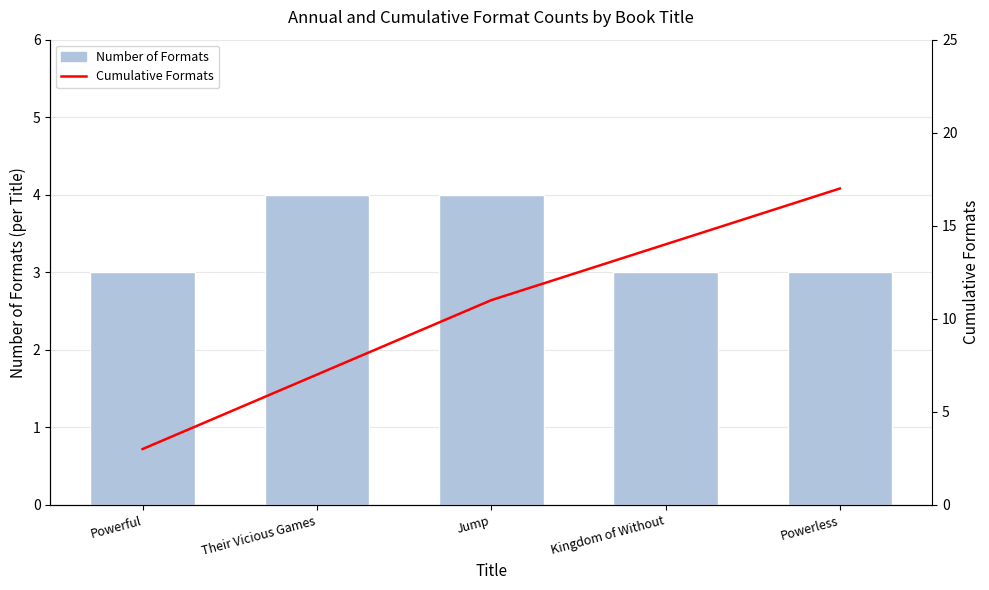

The Number of Formats series shows 3 at Jump. True or false?

False